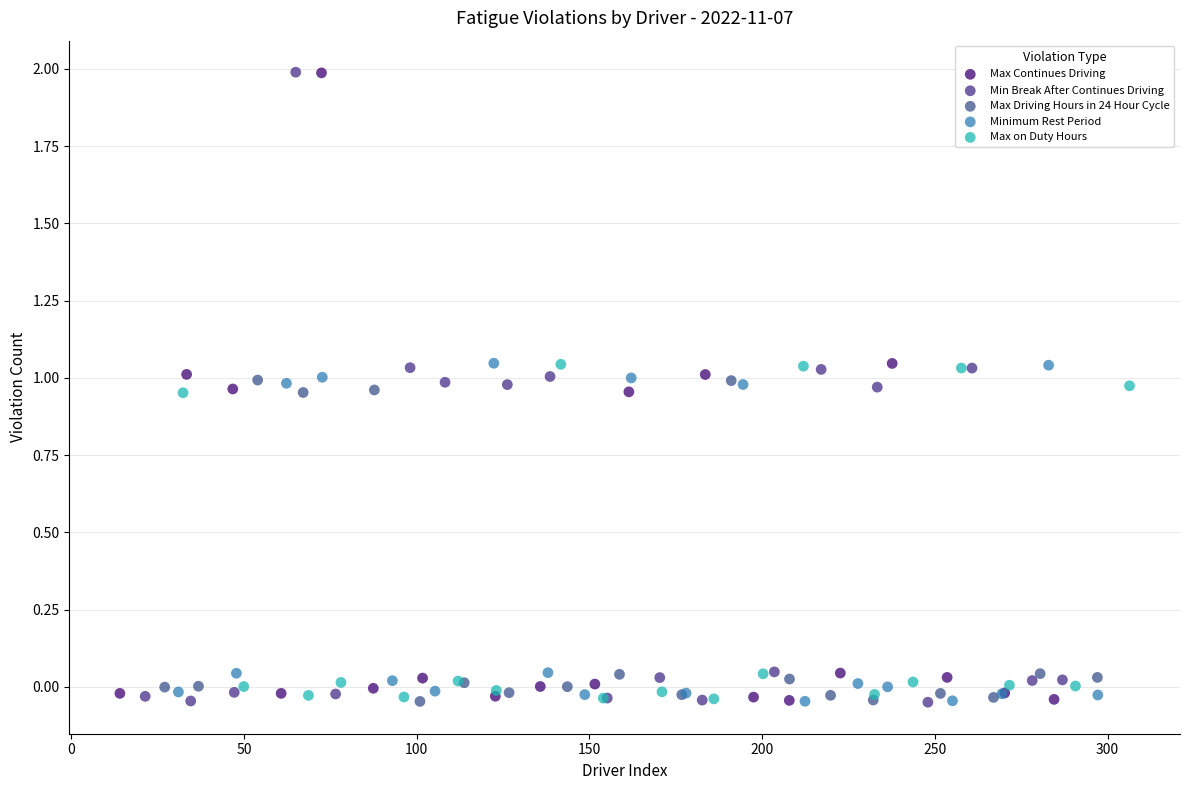

What are all the series names shown in the legend?

Max Continues Driving, Min Break After Continues Driving, Max Driving Hours in 24 Hour Cycle, Minimum Rest Period, Max on Duty Hours